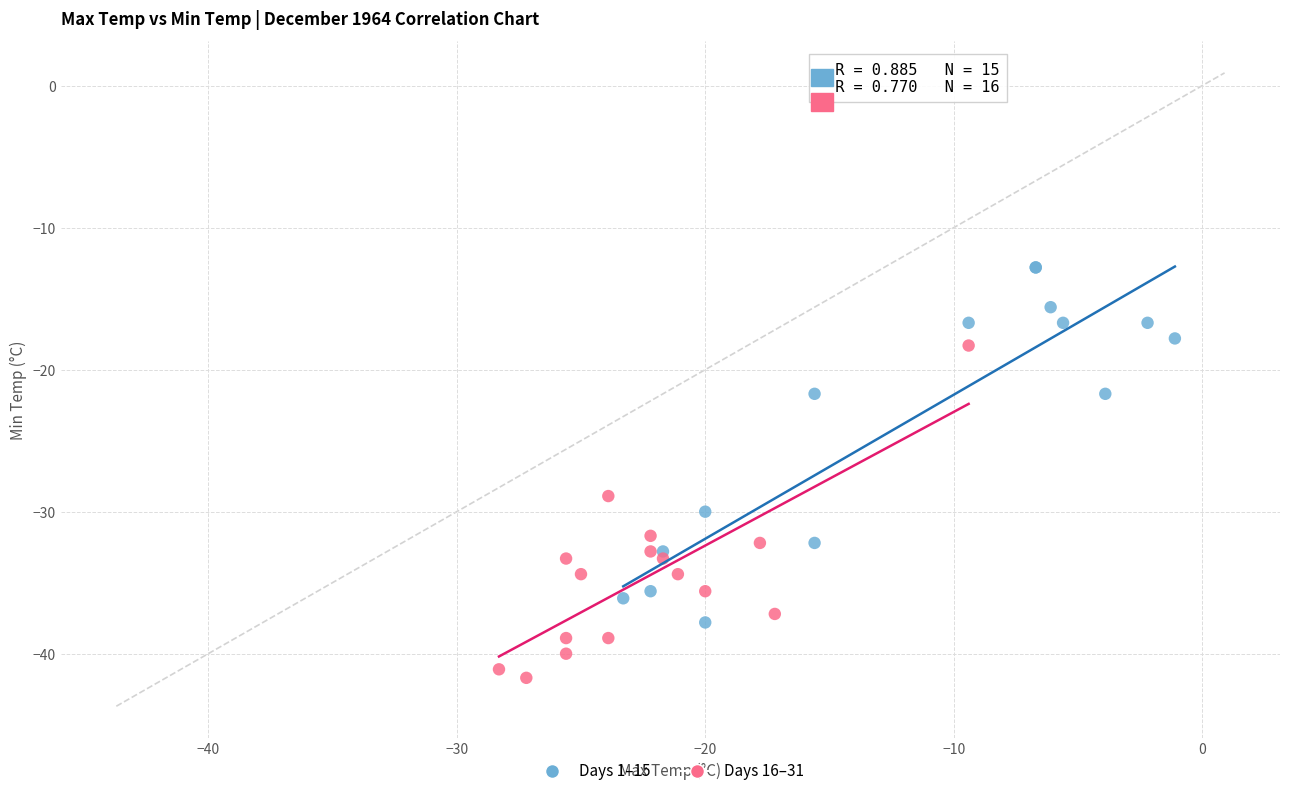

Which series reaches the maximum Y coordinate?

Days 1–15